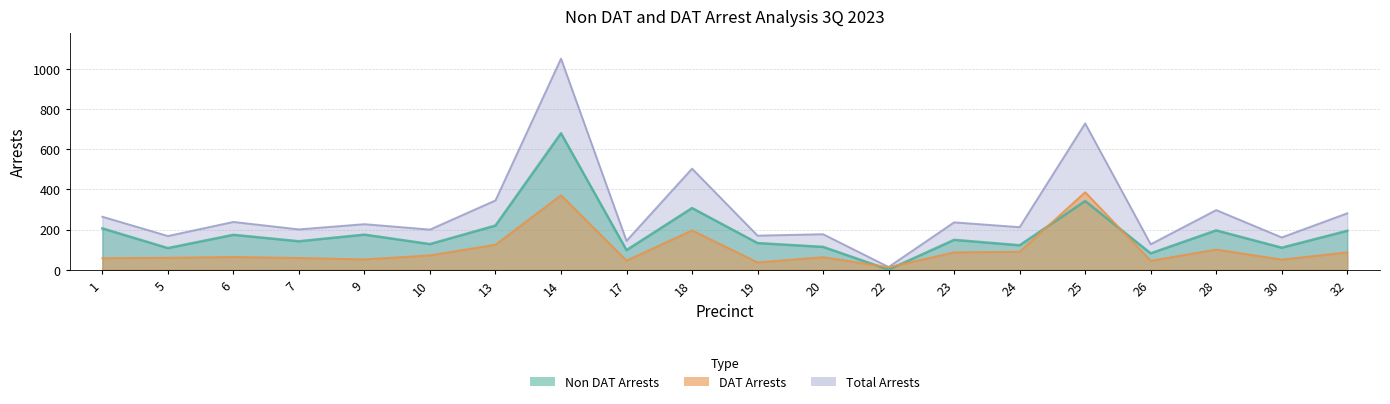

What is the total value across all series at 13?

690